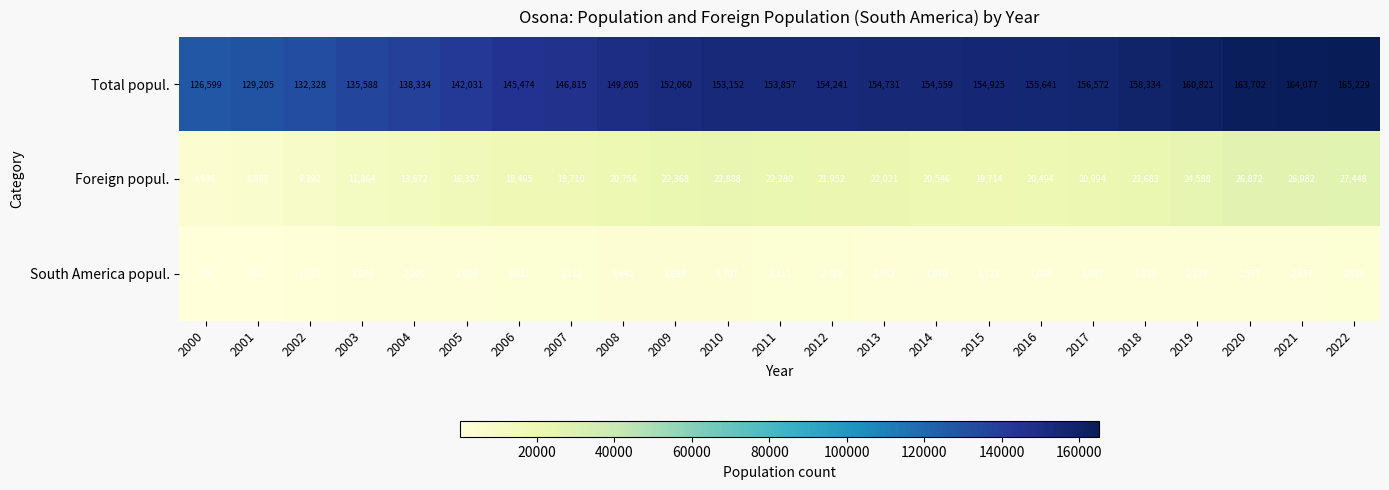

Which label corresponds to the largest value in the chart?

2022